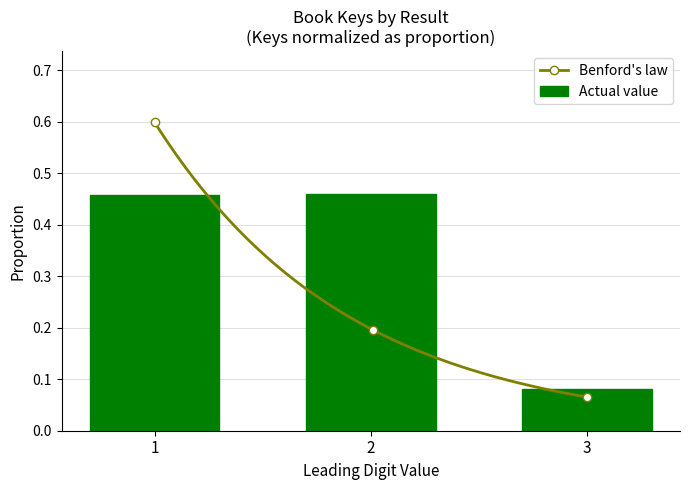

How many values are between 0 and 1?

3